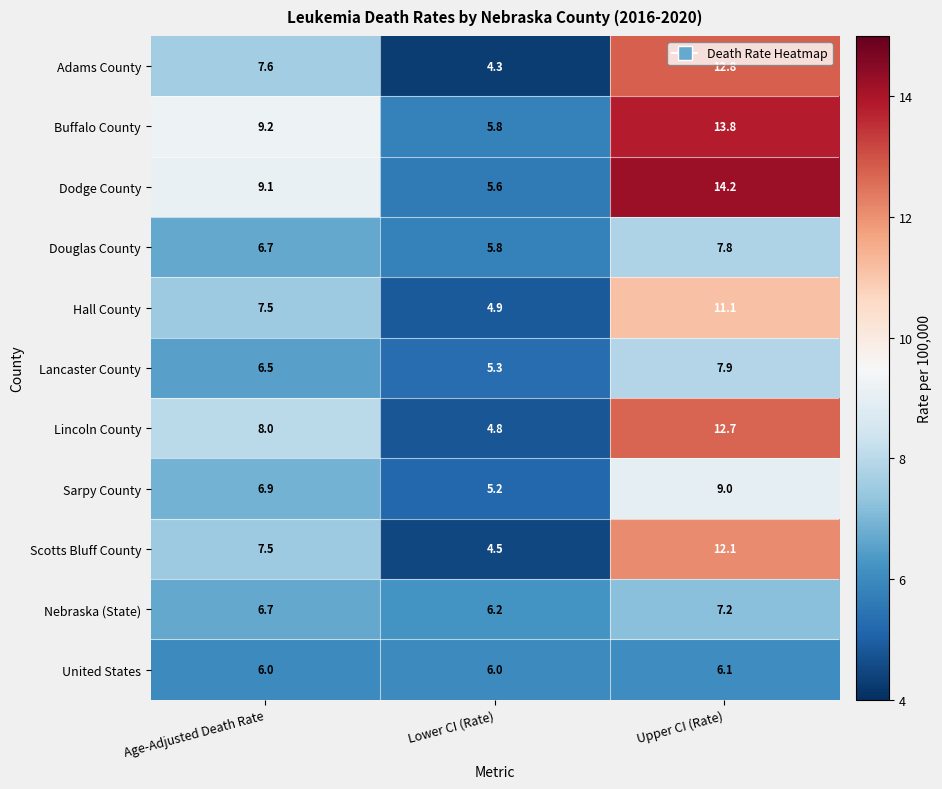

What is the highest value of the Douglas County series?

7.8